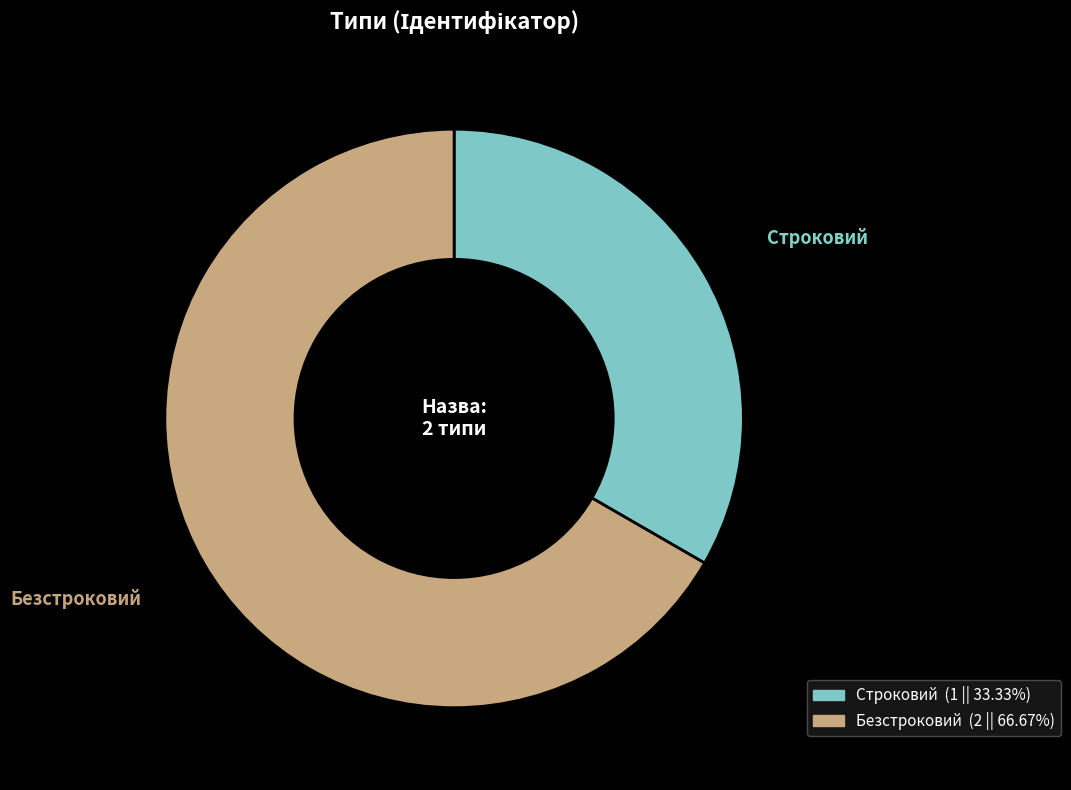

How many segments does this pie chart have?

2